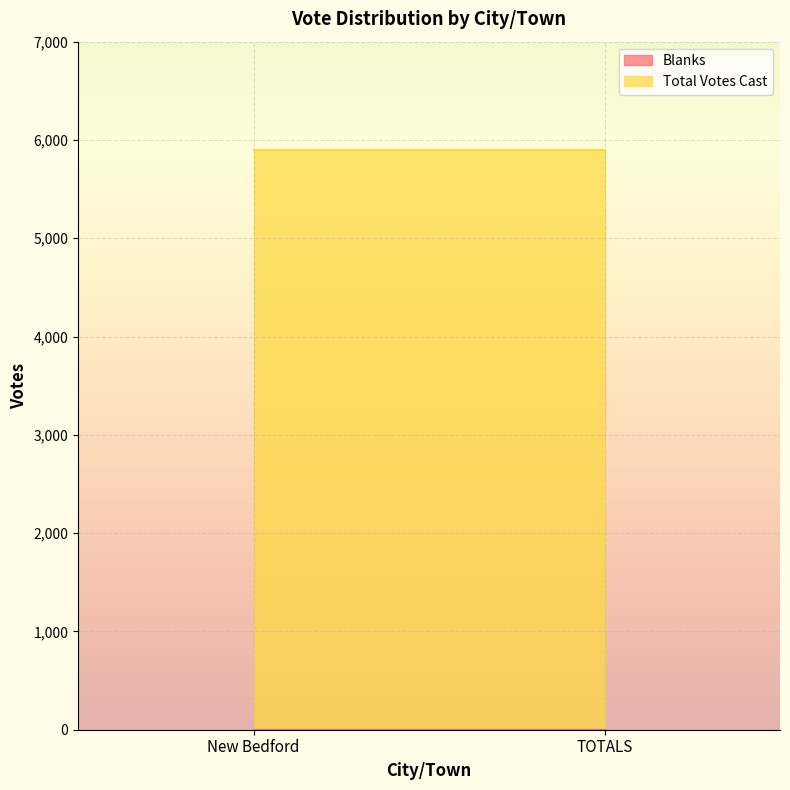

Which series has the largest total across all categories?

Total Votes Cast